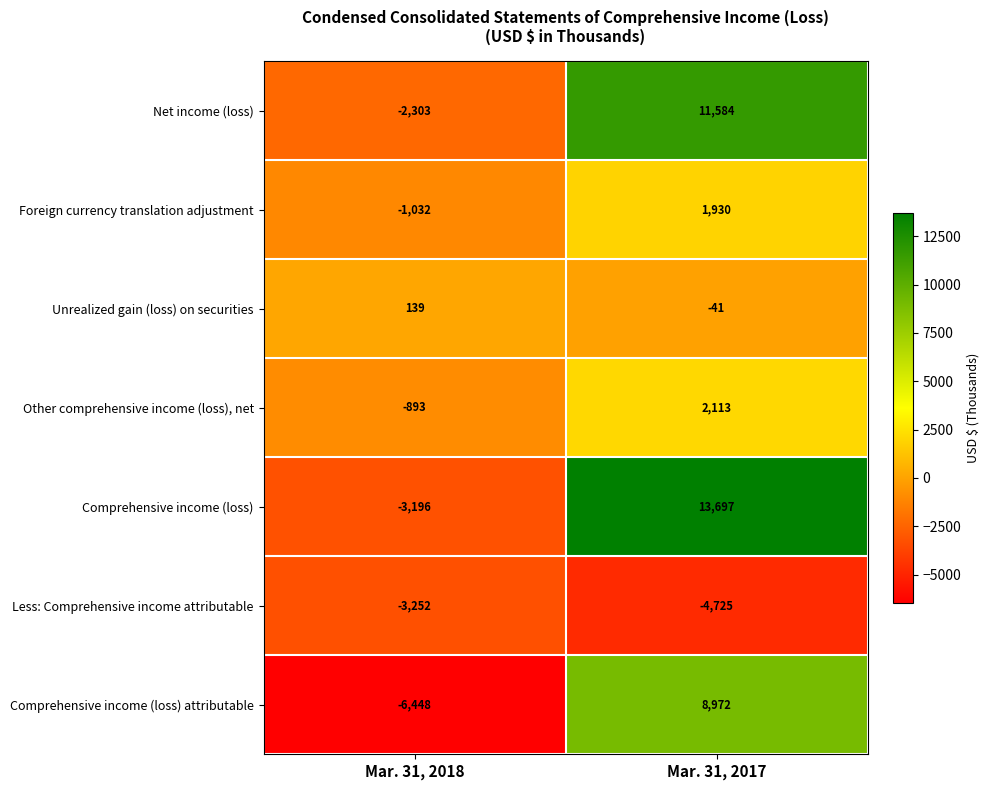

At which category does the chart reach its peak across all series?

Mar. 31, 2017